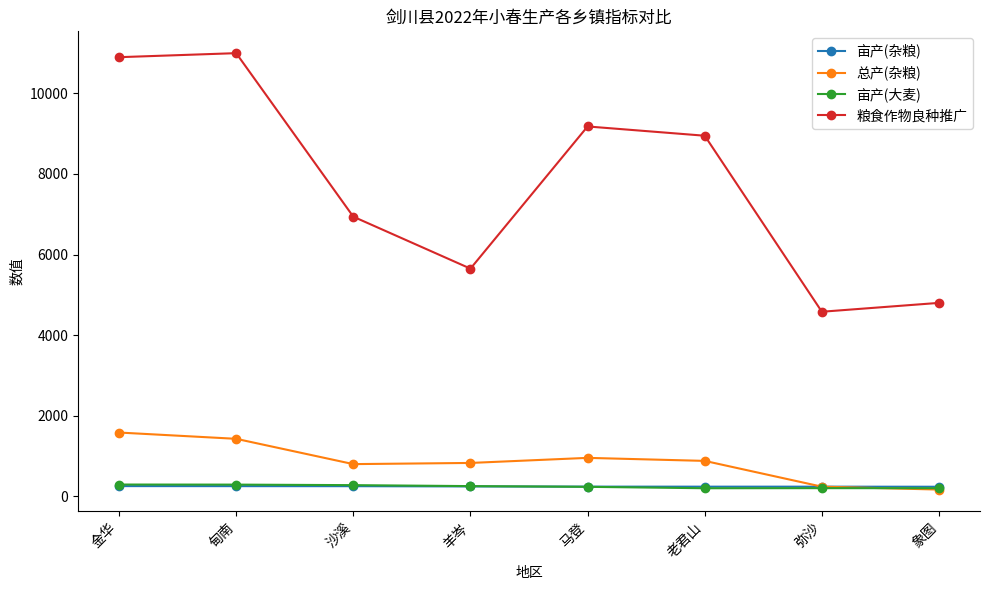

How many data points does each series have?

8